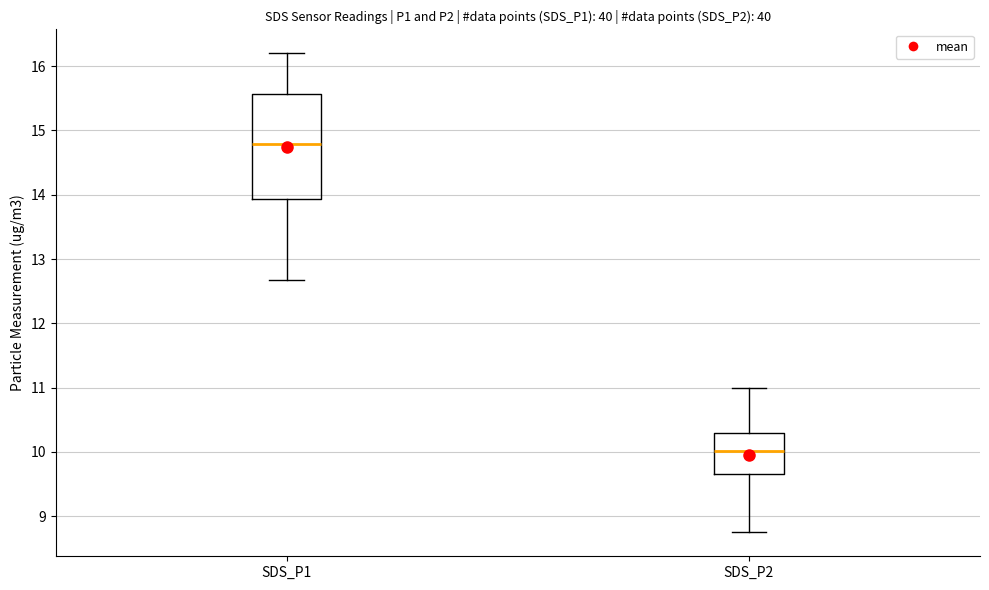

Reading left to right, read every box against the y-axis: the position of its median line, the range the box covers, and the ends of its whiskers. The values are not printed on the chart, so give them approximately, as read against the axis.

SDS_P1: median 14.8, box 13.9 to 15.6, whiskers 12.7 to 16.2
SDS_P2: median 10.0, box 9.7 to 10.3, whiskers 8.8 to 11.0